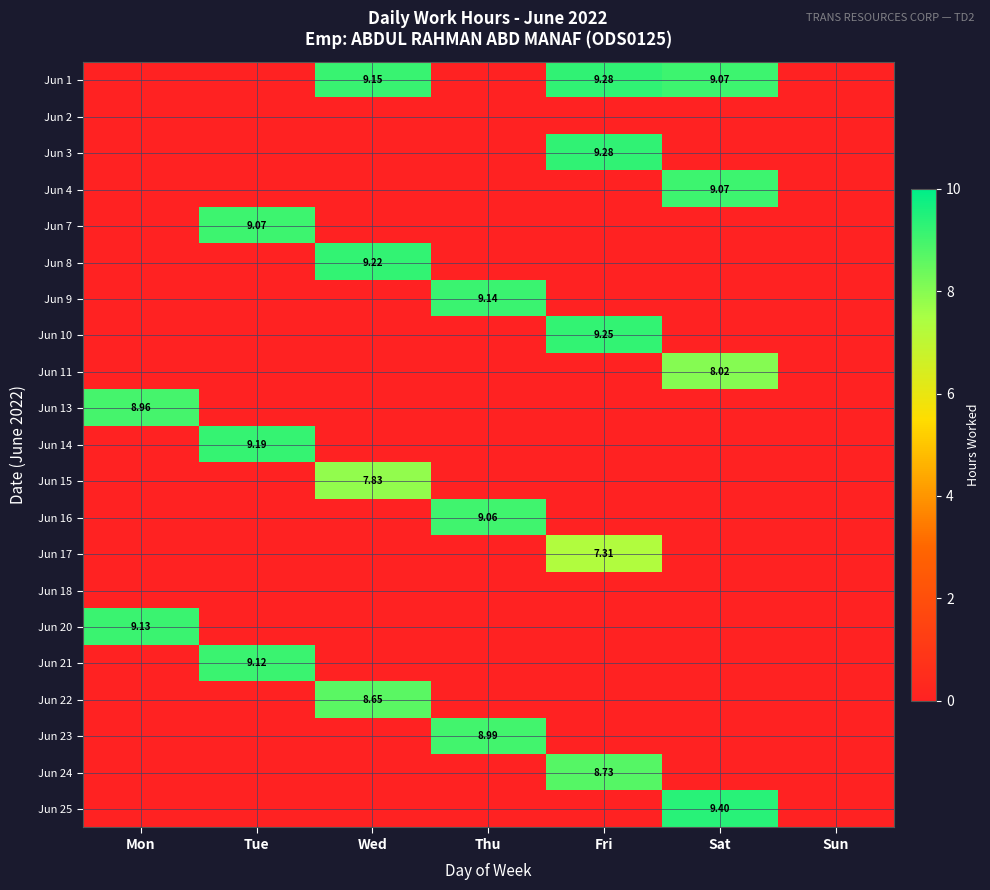

Count the Jun 11 values in the range 0 to 1.

6